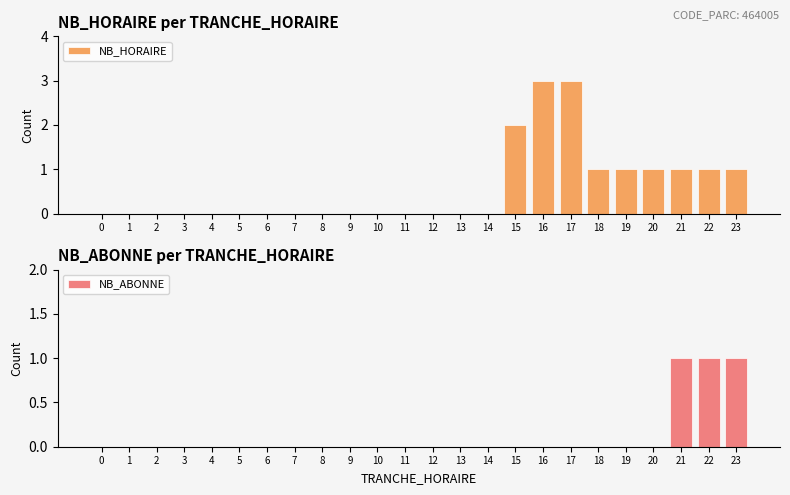

The value of NB_ABONNE at 17 is 0. True or false?

True